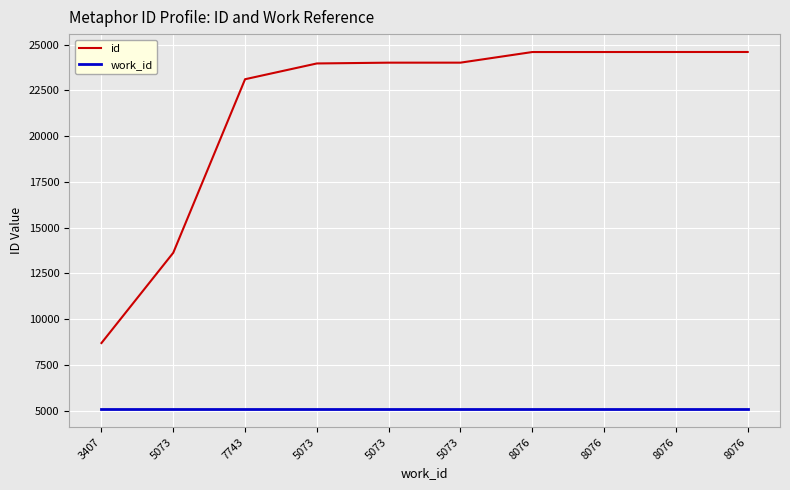

How many lines are shown in the chart?

2